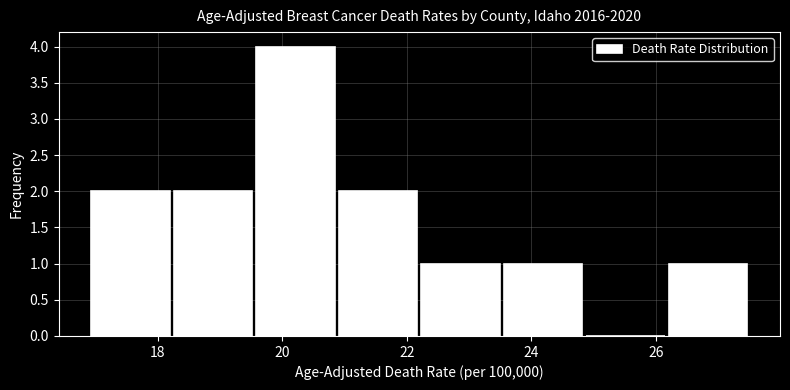

Reading left to right, transcribe this chart: for each bar, give the range it covers on the x-axis and its height. Neither the bar edges nor the heights are printed on the chart, so give them approximately, as read against the axes.

17.0 to 18.2: 2
18.2 to 19.6: 2
19.6 to 20.8: 4
20.8 to 22.2: 2
22.2 to 23.6: 1
23.6 to 24.8: 1
24.8 to 26.2: 0
26.2 to 27.6: 1